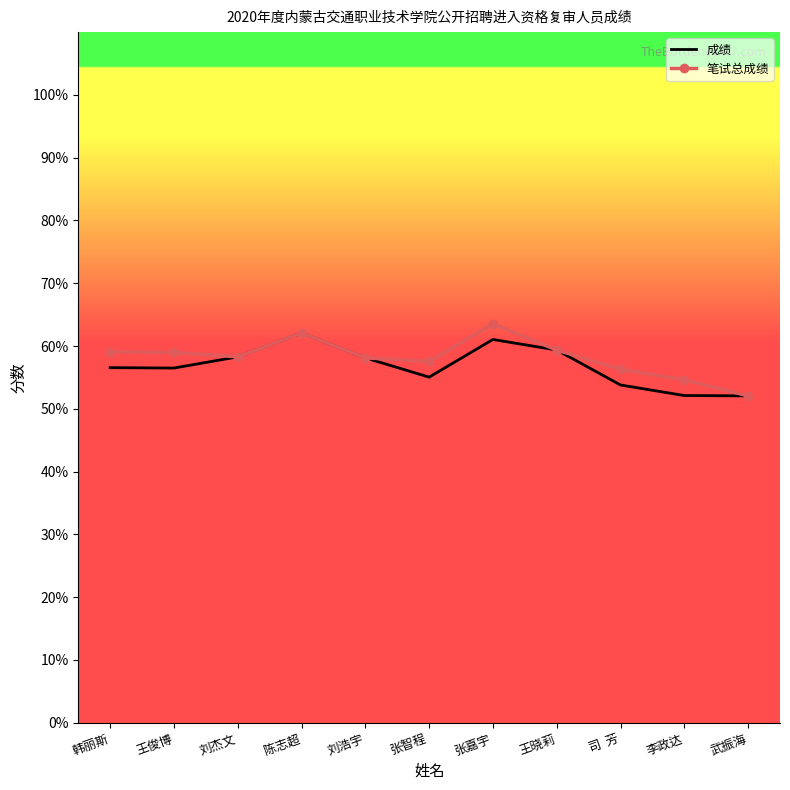

True or false: 成绩 has a value of 80.9 at 司  芳.

False